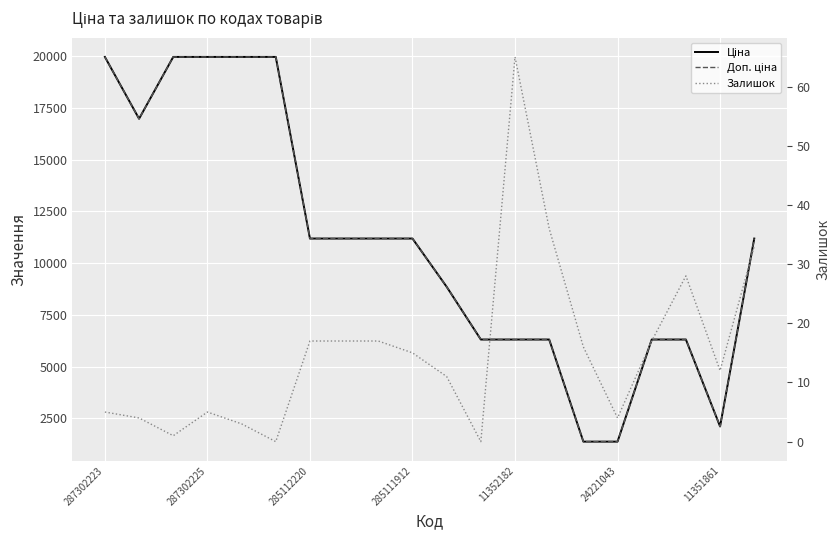

The value of Доп. ціна at 13 is 1726.3. True or false?

False